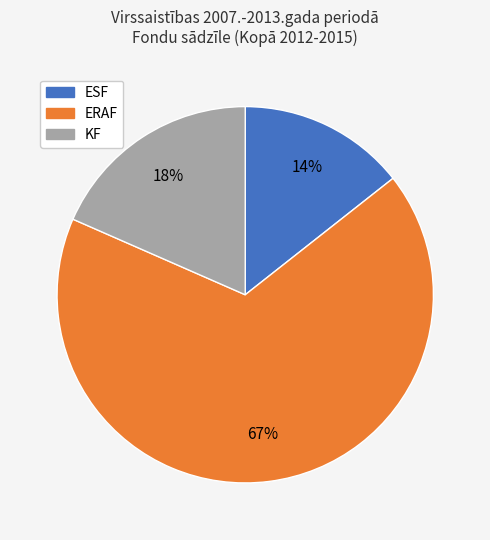

How many slices are in this pie chart?

3